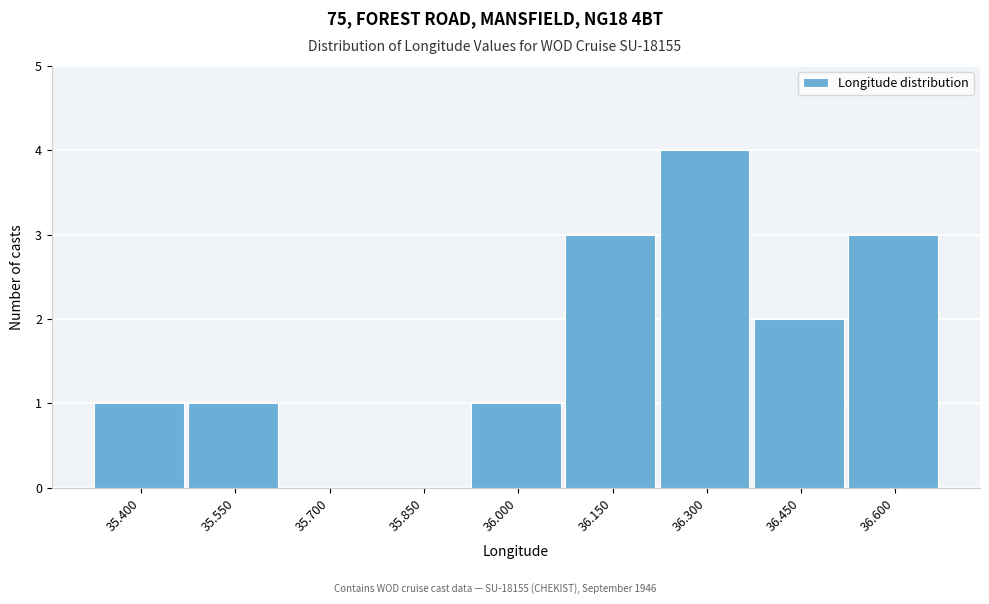

Reading right to left, extract all data points from this chart.

36.600=3	36.450=2	36.300=4	36.150=3	36.000=1	35.850=0	35.700=0	35.550=1	35.400=1